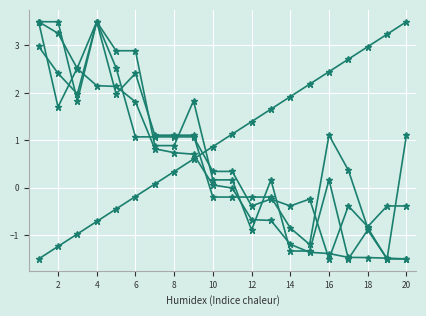

What is the maximum value shown in the chart?

3.5